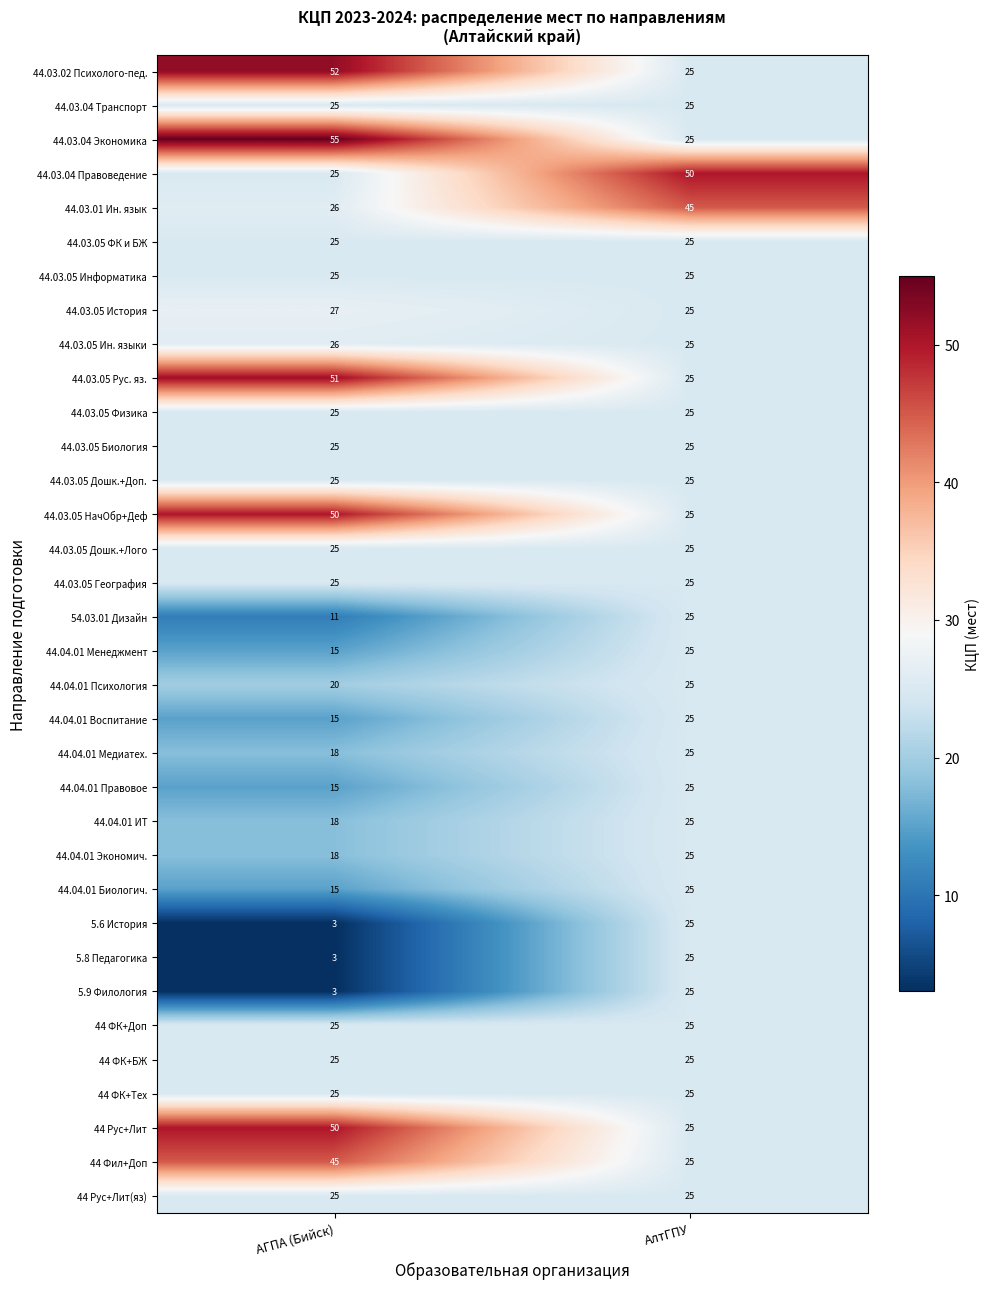

Is the value of 44.04.01 Воспитание at АГПА (Бийск) greater than the value of 44.03.05 ФК и БЖ at АлтГПУ?

No